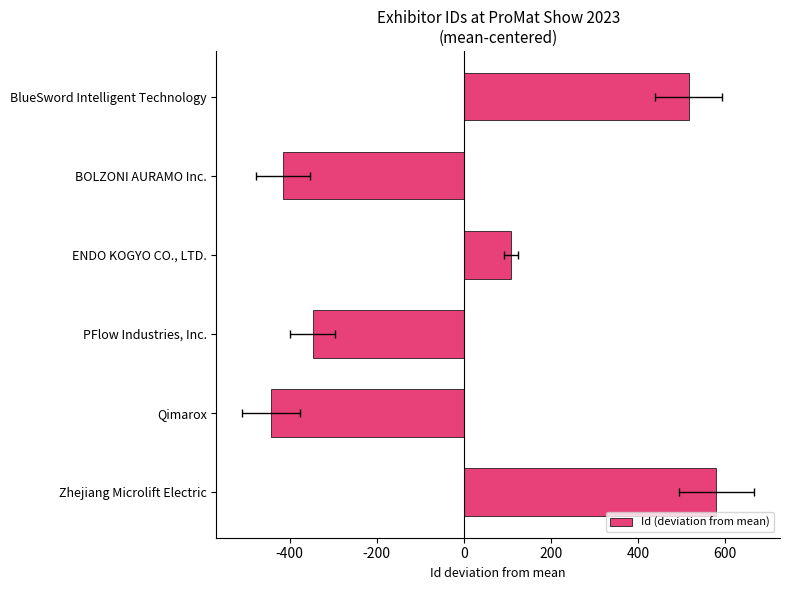

How many values are above zero?

3